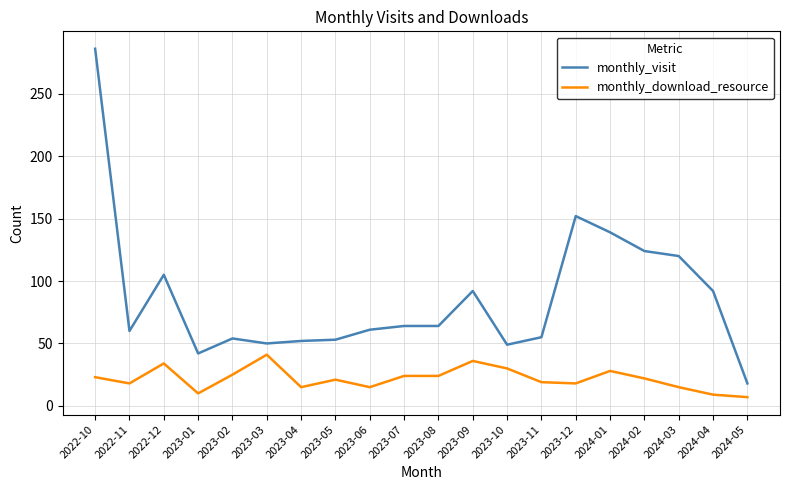

What is the spread (max minus min) of values at 2023-10?

19